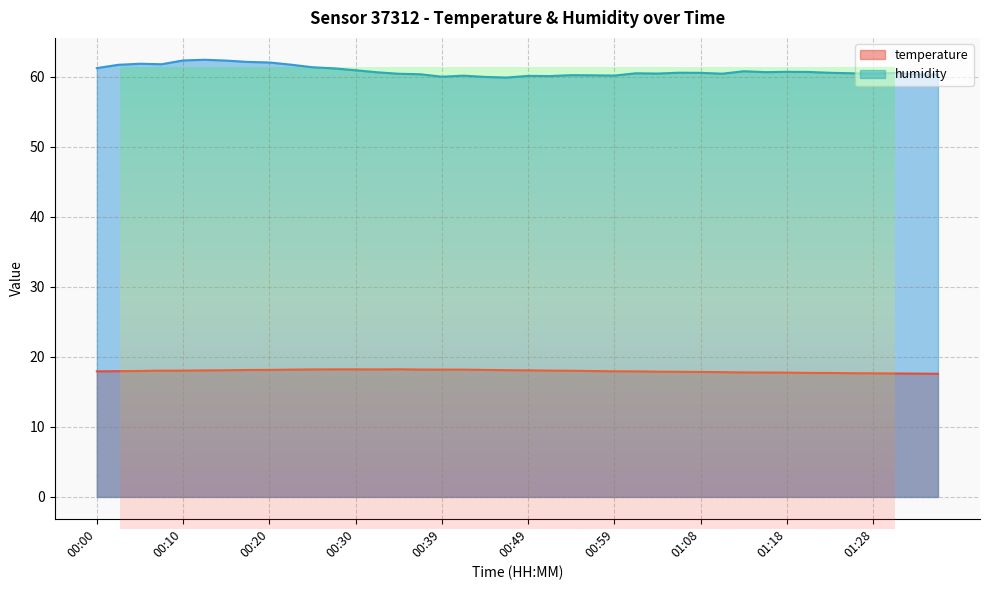

True or false: humidity and temperature cross at least once.

False